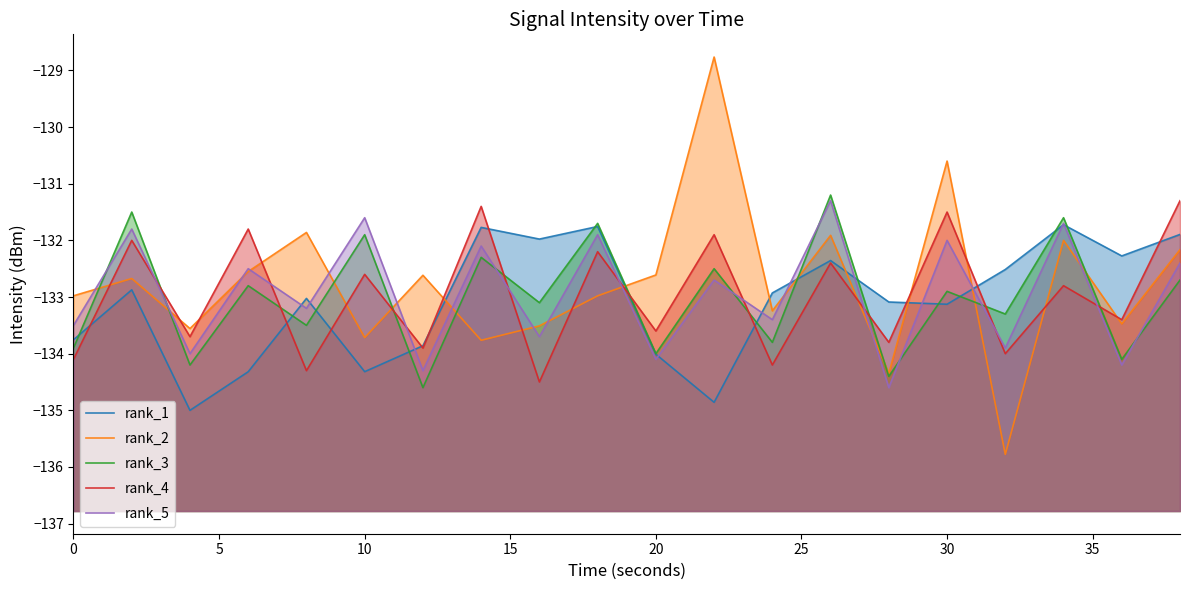

Which series has the largest range (max minus min)?

rank_2